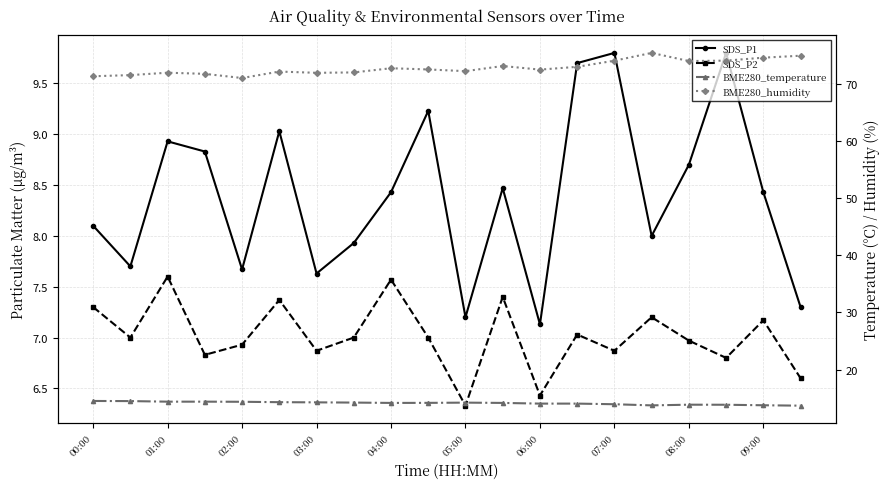

True or false: BME280_humidity and BME280_temperature intersect in this chart.

False